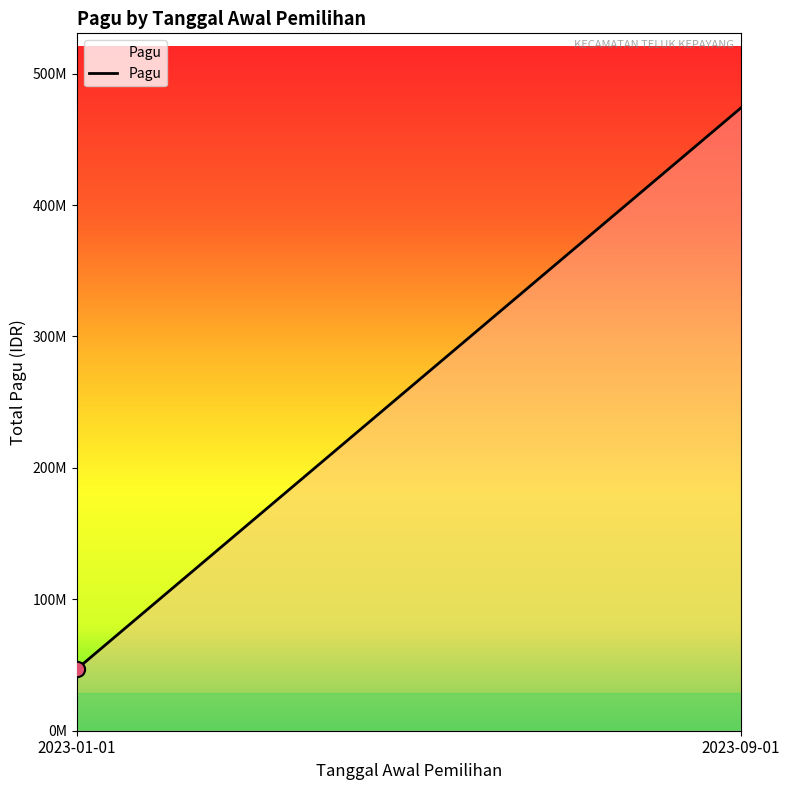

What is the change in value from 2023-01-01 to 2023-09-01?

+426784700